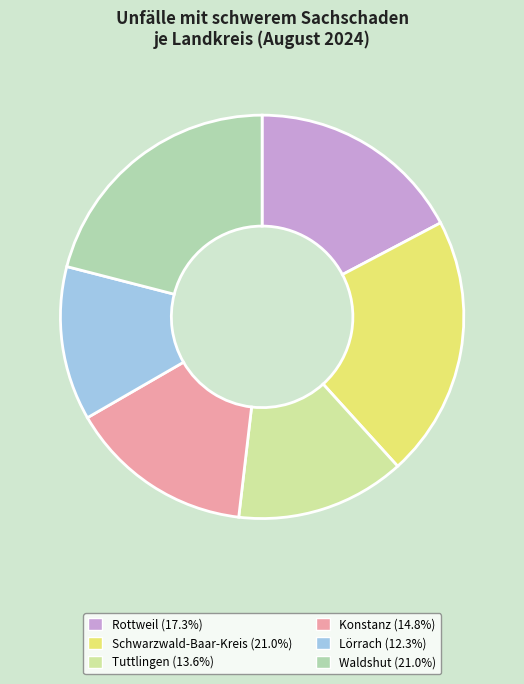

Which slice is the largest?

Schwarzwald-Baar-Kreis